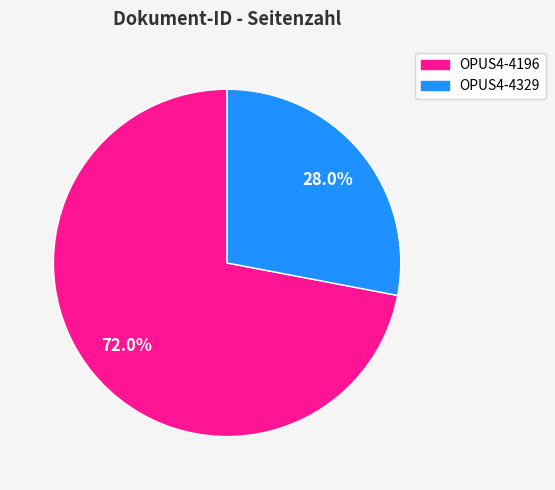

Is it true that OPUS4-4329 is 28% of the pie?

True